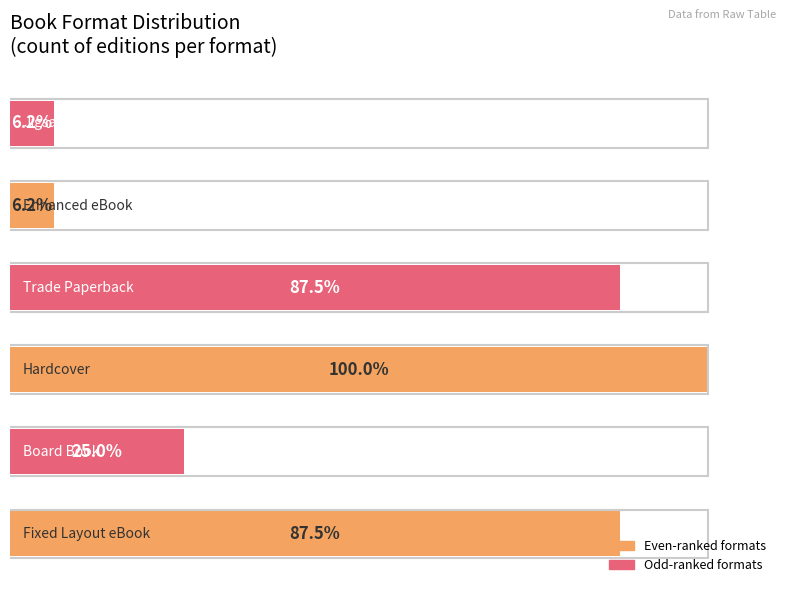

What is the difference between the maximum and second lowest values?

15